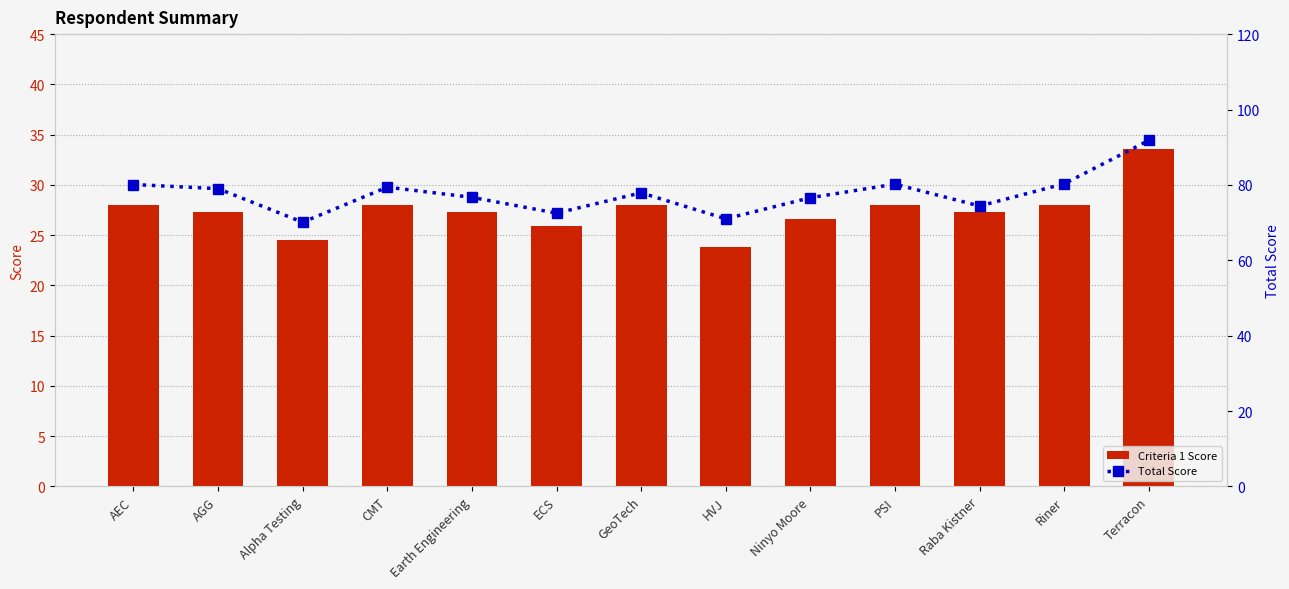

What position from the left is AEC?

1